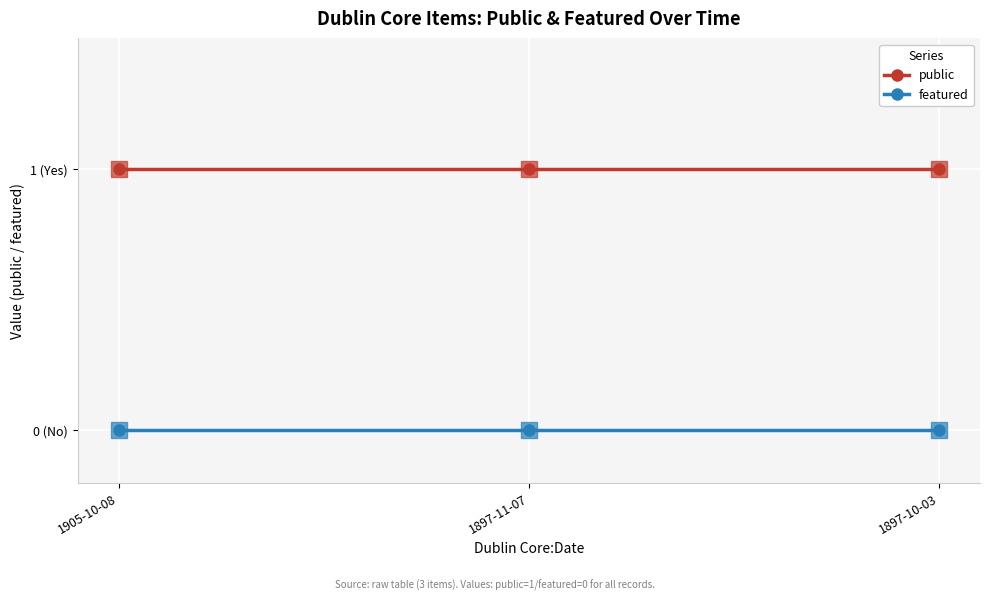

Reading left to right, transcribe all the data shown in this chart.

public: 1905-10-08=1	1897-11-07=1	1897-10-03=1
featured: 1905-10-08=0	1897-11-07=0	1897-10-03=0